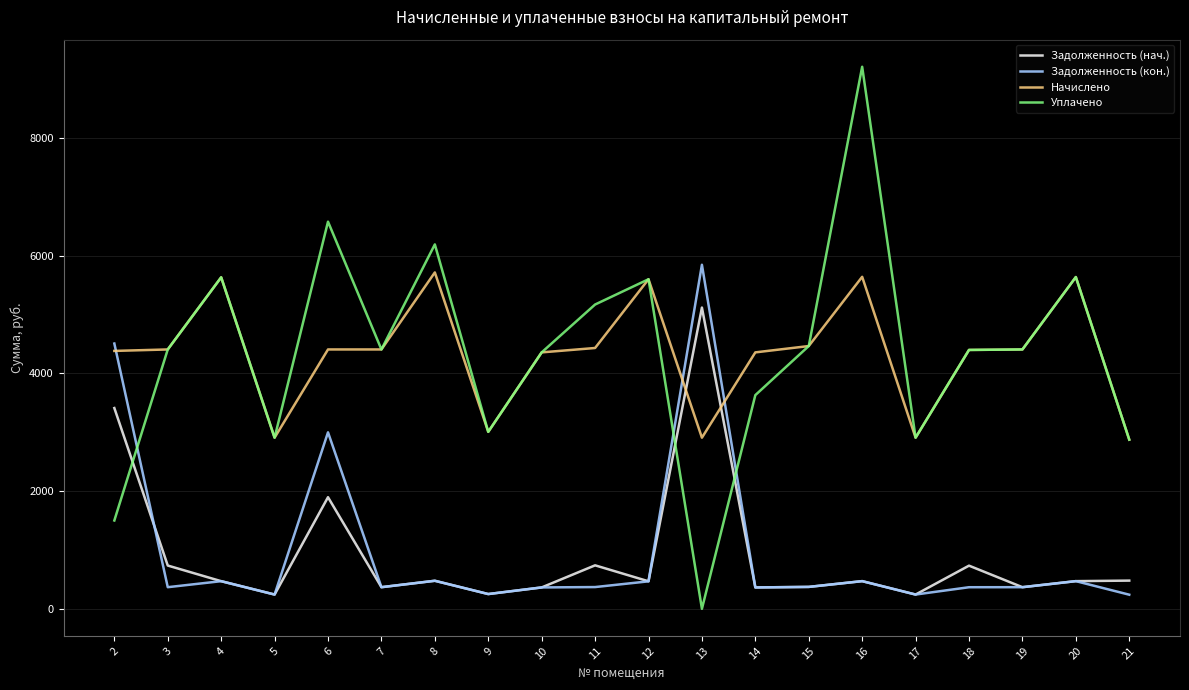

What is the difference between the Задолженность (нач.) values at 4 and 19?

102.1